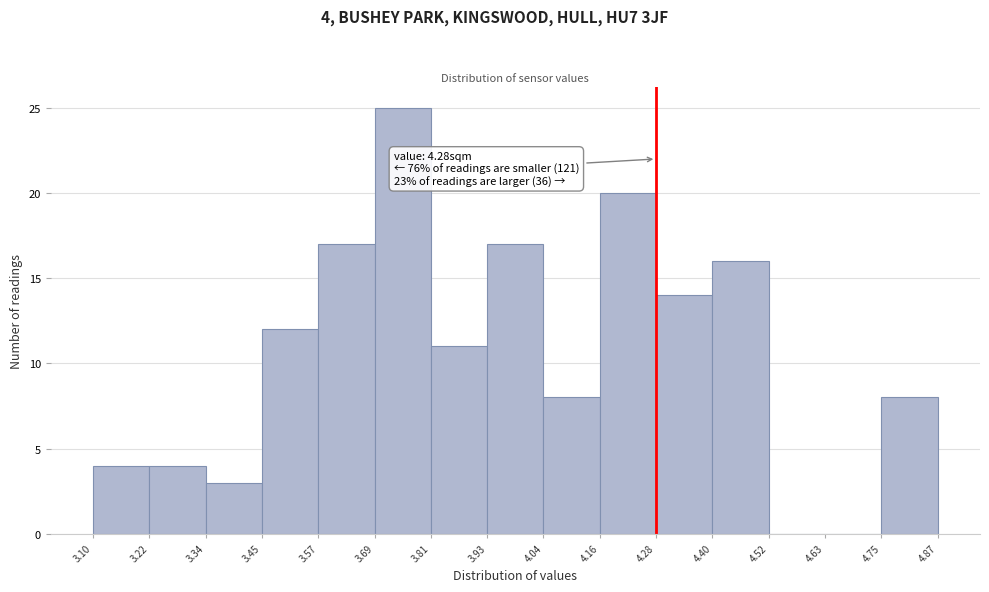

Over which range of the x-axis is the bar tallest?

3.69 to 3.81